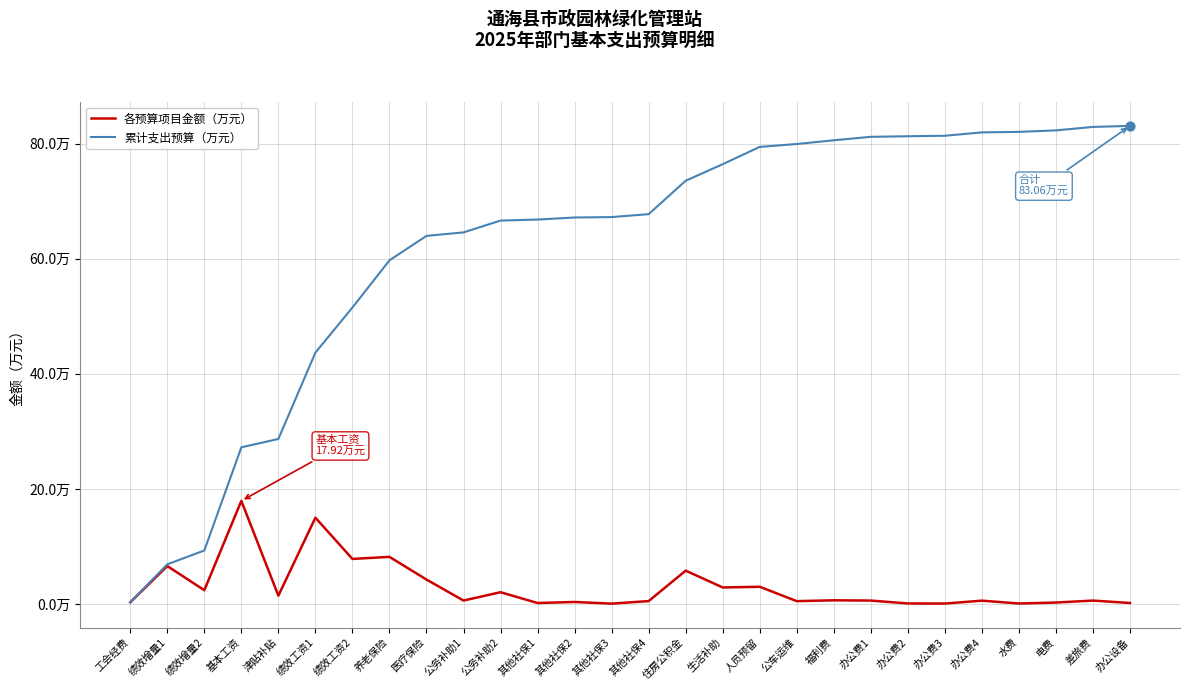

Which series has the largest total across all categories?

累计支出预算（万元）